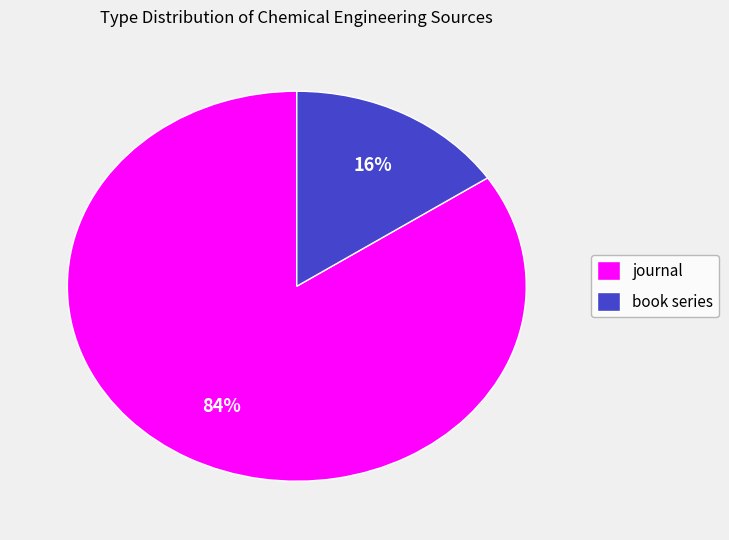

What percentage is the journal slice, to the nearest percent?

84%